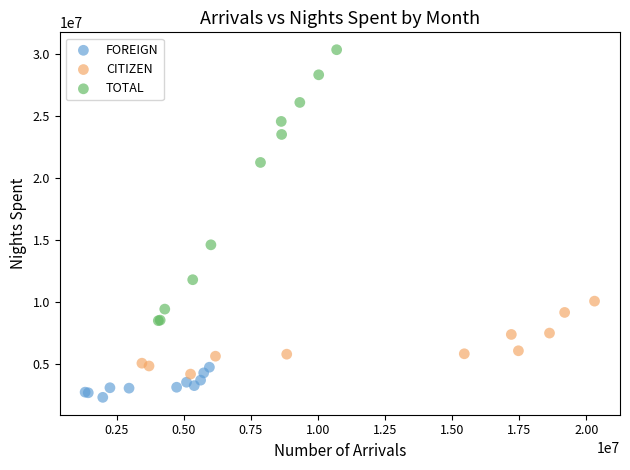

Which series reaches the minimum Y coordinate?

FOREIGN